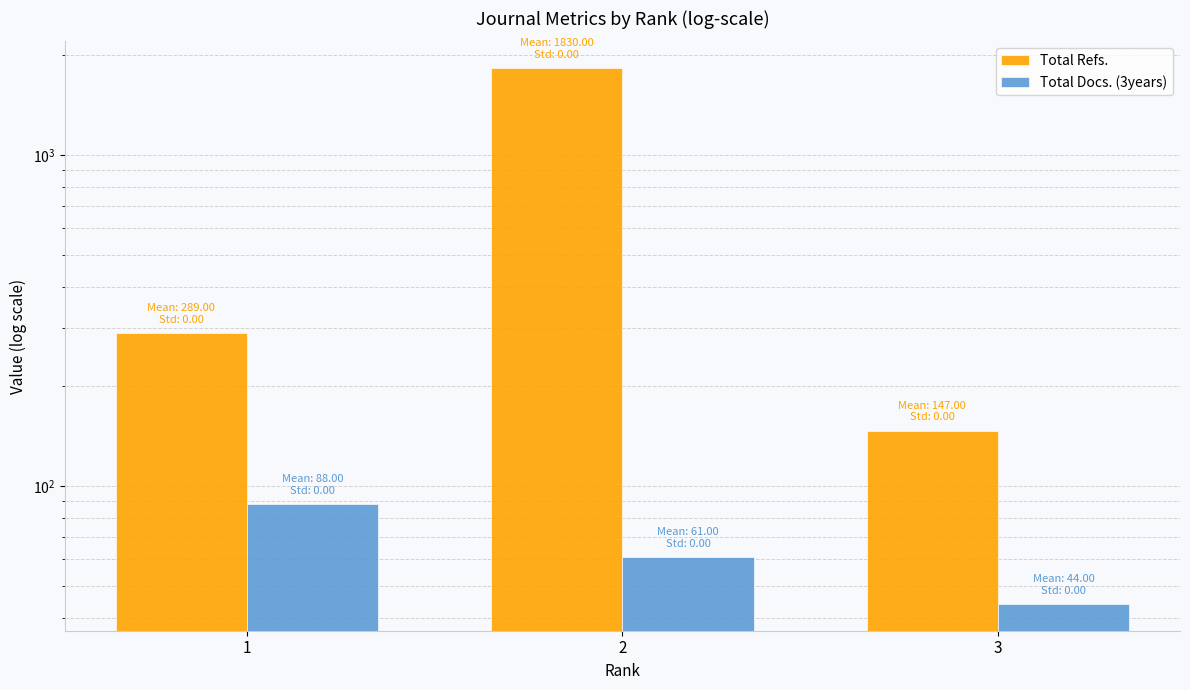

Reading left to right, list all the values displayed in this chart.

Total Refs.: 289	1830	147
Total Docs. (3years): 88	61	44